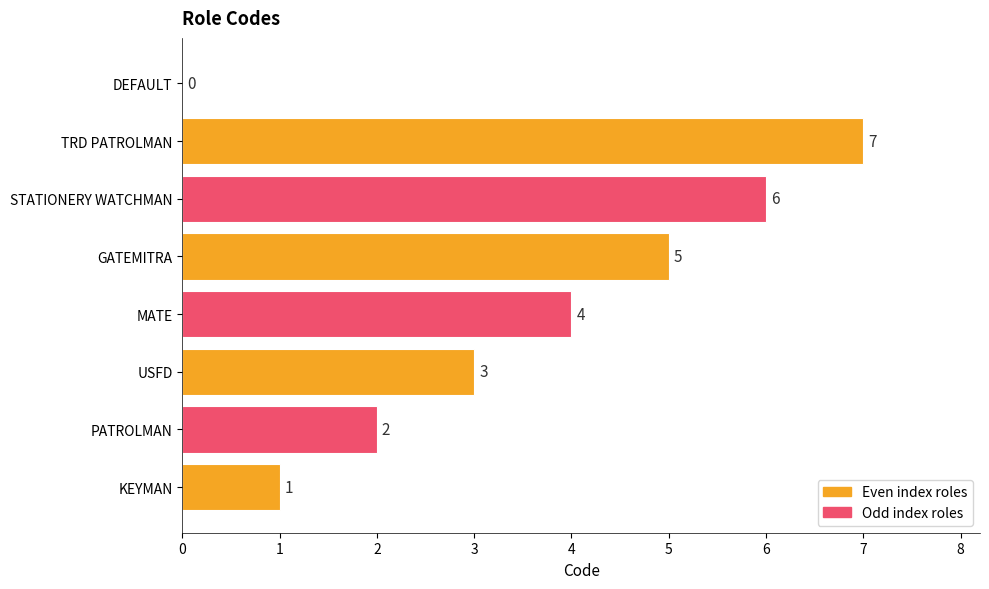

What is the change in value from KEYMAN to MATE?

+3